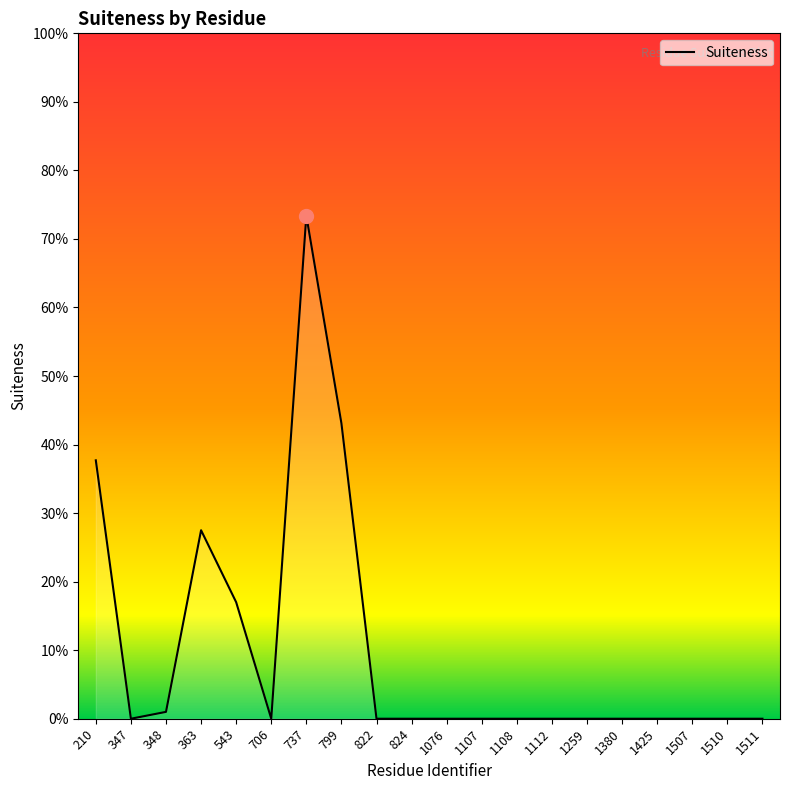

What is the greatest value displayed?

0.7